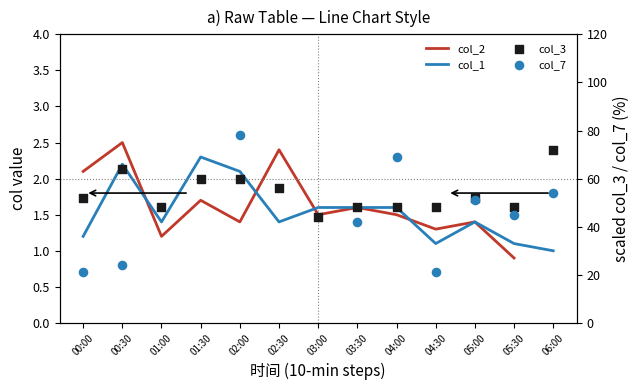

Which series reaches the minimum Y coordinate?

col_2